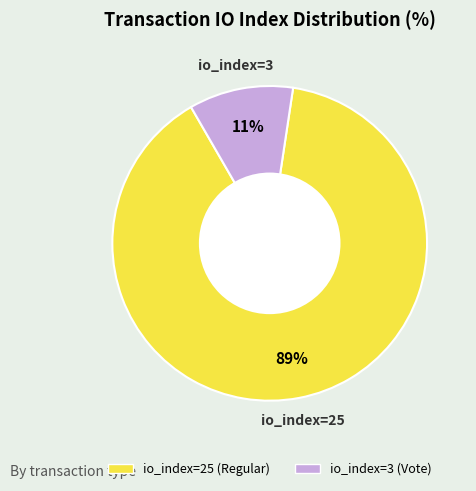

Count the number of slices in the pie.

2